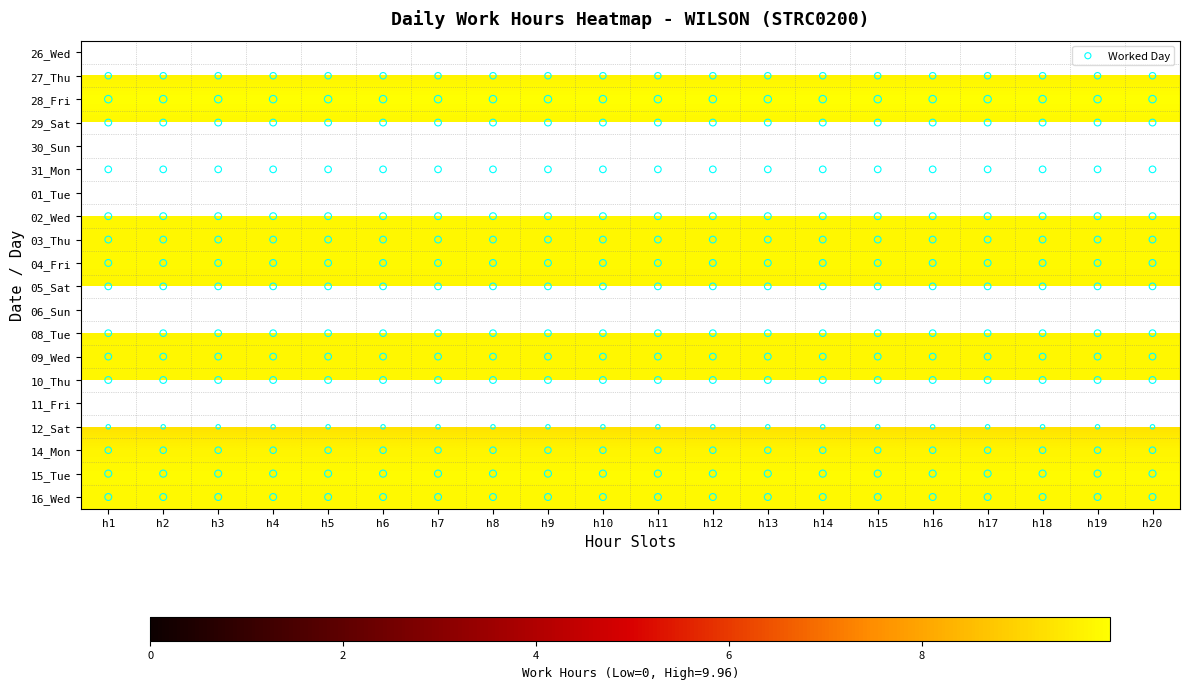

Reading left to right, what are all the values shown in this chart?

26_Wed: 0.0	0.0	0.0	0.0	0.0	0.0	0.0	0.0	0.0	0.0	0.0	0.0	0.0	0.0	0.0	0.0	0.0	0.0	0.0	0.0
27_Thu: 9.7	9.7	9.7	9.7	9.7	9.7	9.7	9.7	9.7	9.7	9.7	9.7	9.7	9.7	9.7	9.7	9.7	9.7	9.7	9.7
28_Fri: 10.0	10.0	10.0	10.0	10.0	10.0	10.0	10.0	10.0	10.0	10.0	10.0	10.0	10.0	10.0	10.0	10.0	10.0	10.0	10.0
29_Sat: 9.8	9.8	9.8	9.8	9.8	9.8	9.8	9.8	9.8	9.8	9.8	9.8	9.8	9.8	9.8	9.8	9.8	9.8	9.8	9.8
30_Sun: 0.0	0.0	0.0	0.0	0.0	0.0	0.0	0.0	0.0	0.0	0.0	0.0	0.0	0.0	0.0	0.0	0.0	0.0	0.0	0.0
31_Mon: 9.8	9.8	9.8	9.8	9.8	9.8	9.8	9.8	9.8	9.8	9.8	9.8	9.8	9.8	9.8	9.8	9.8	9.8	9.8	9.8
01_Tue: 0.0	0.0	0.0	0.0	0.0	0.0	0.0	0.0	0.0	0.0	0.0	0.0	0.0	0.0	0.0	0.0	0.0	0.0	0.0	0.0
02_Wed: 9.8	9.8	9.8	9.8	9.8	9.8	9.8	9.8	9.8	9.8	9.8	9.8	9.8	9.8	9.8	9.8	9.8	9.8	9.8	9.8
03_Thu: 9.8	9.8	9.8	9.8	9.8	9.8	9.8	9.8	9.8	9.8	9.8	9.8	9.8	9.8	9.8	9.8	9.8	9.8	9.8	9.8
04_Fri: 9.8	9.8	9.8	9.8	9.8	9.8	9.8	9.8	9.8	9.8	9.8	9.8	9.8	9.8	9.8	9.8	9.8	9.8	9.8	9.8
05_Sat: 9.8	9.8	9.8	9.8	9.8	9.8	9.8	9.8	9.8	9.8	9.8	9.8	9.8	9.8	9.8	9.8	9.8	9.8	9.8	9.8
06_Sun: 0.0	0.0	0.0	0.0	0.0	0.0	0.0	0.0	0.0	0.0	0.0	0.0	0.0	0.0	0.0	0.0	0.0	0.0	0.0	0.0
08_Tue: 9.8	9.8	9.8	9.8	9.8	9.8	9.8	9.8	9.8	9.8	9.8	9.8	9.8	9.8	9.8	9.8	9.8	9.8	9.8	9.8
09_Wed: 9.8	9.8	9.8	9.8	9.8	9.8	9.8	9.8	9.8	9.8	9.8	9.8	9.8	9.8	9.8	9.8	9.8	9.8	9.8	9.8
10_Thu: 9.8	9.8	9.8	9.8	9.8	9.8	9.8	9.8	9.8	9.8	9.8	9.8	9.8	9.8	9.8	9.8	9.8	9.8	9.8	9.8
11_Fri: 0.0	0.0	0.0	0.0	0.0	0.0	0.0	0.0	0.0	0.0	0.0	0.0	0.0	0.0	0.0	0.0	0.0	0.0	0.0	0.0
12_Sat: 9.3	9.3	9.3	9.3	9.3	9.3	9.3	9.3	9.3	9.3	9.3	9.3	9.3	9.3	9.3	9.3	9.3	9.3	9.3	9.3
14_Mon: 9.7	9.7	9.7	9.7	9.7	9.7	9.7	9.7	9.7	9.7	9.7	9.7	9.7	9.7	9.7	9.7	9.7	9.7	9.7	9.7
15_Tue: 9.9	9.9	9.9	9.9	9.9	9.9	9.9	9.9	9.9	9.9	9.9	9.9	9.9	9.9	9.9	9.9	9.9	9.9	9.9	9.9
16_Wed: 9.8	9.8	9.8	9.8	9.8	9.8	9.8	9.8	9.8	9.8	9.8	9.8	9.8	9.8	9.8	9.8	9.8	9.8	9.8	9.8